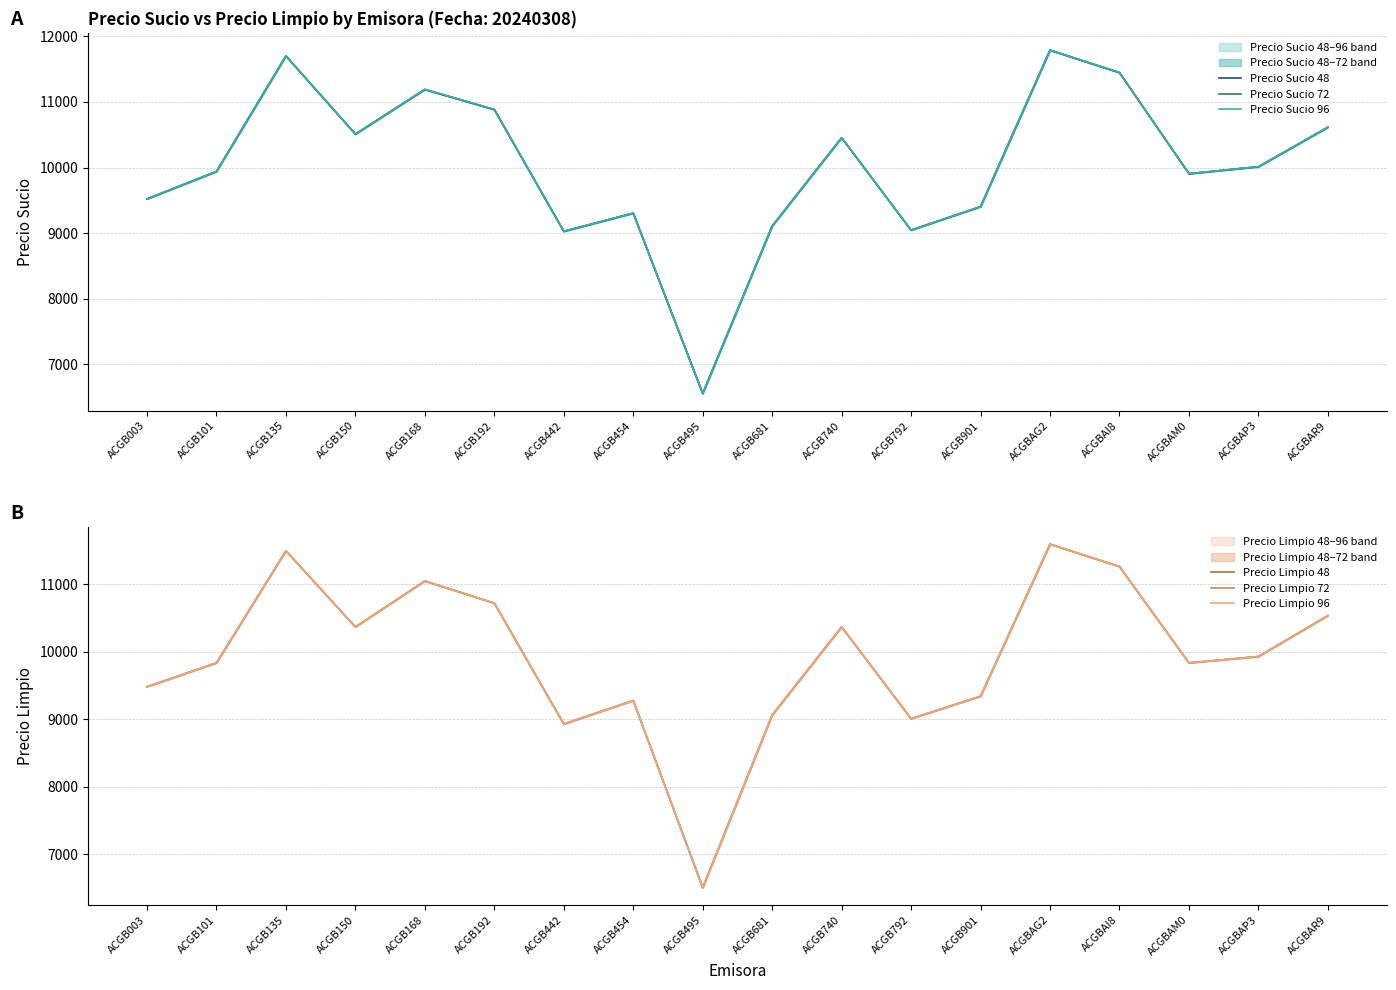

What position from the right is ACGB495?

10